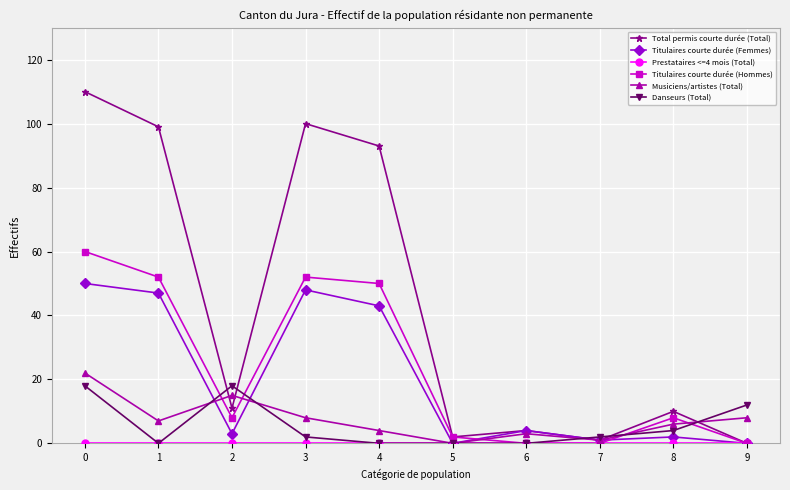

Where is Titulaires courte durée (Femmes) nearest to the value 25?

4